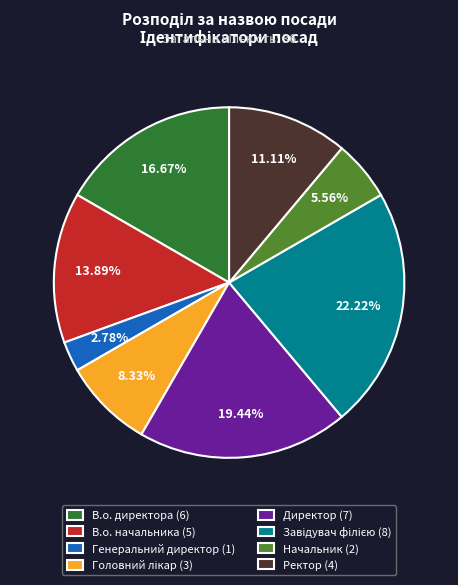

Approximately how many times larger is the value at Ректор (4) compared to Директор (7)?

0.6